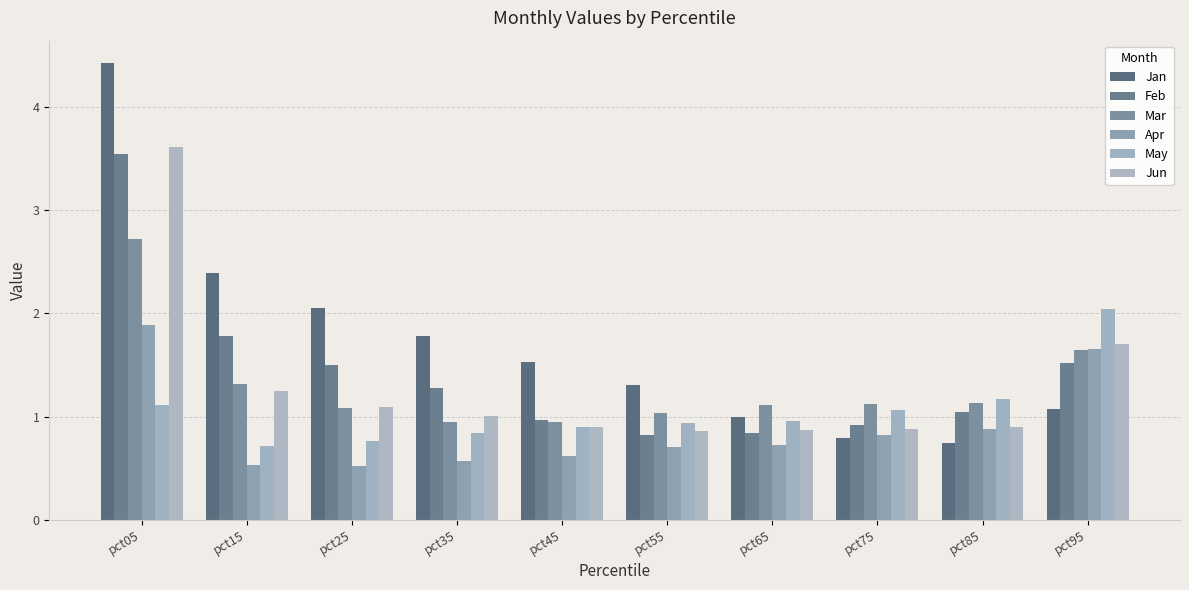

What is the difference between the maximum and second lowest values in the Apr series?

1.3